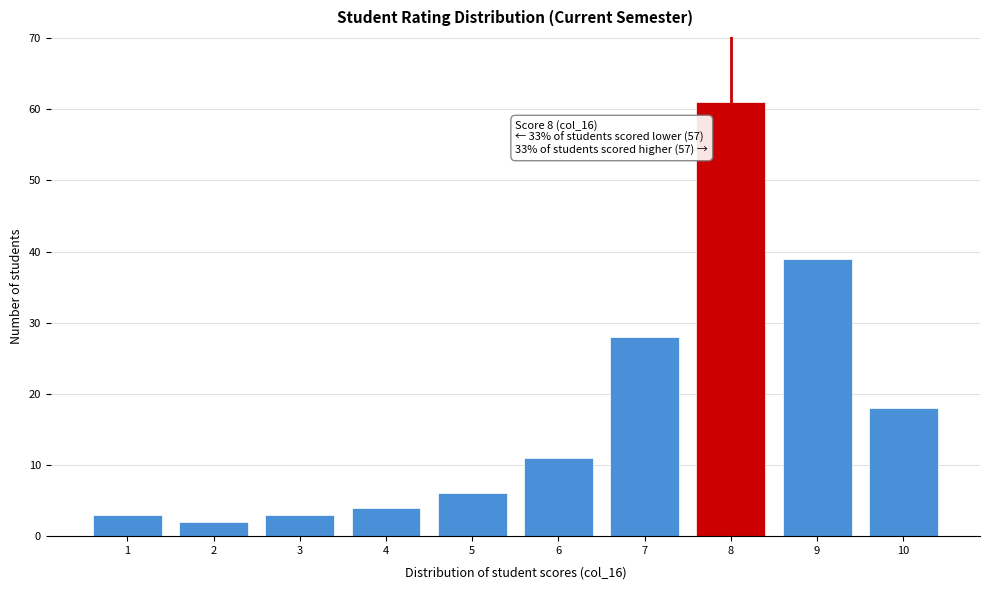

Reading left to right, what are all the values shown in this chart?

3	2	3	4	6	11	28	61	39	18